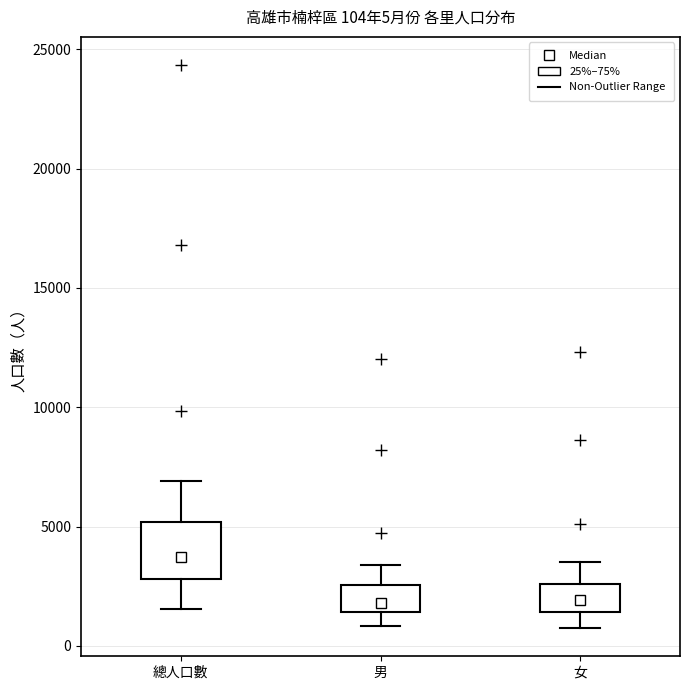

Which box is the tallest, from its lower edge to its upper edge?

總人口數